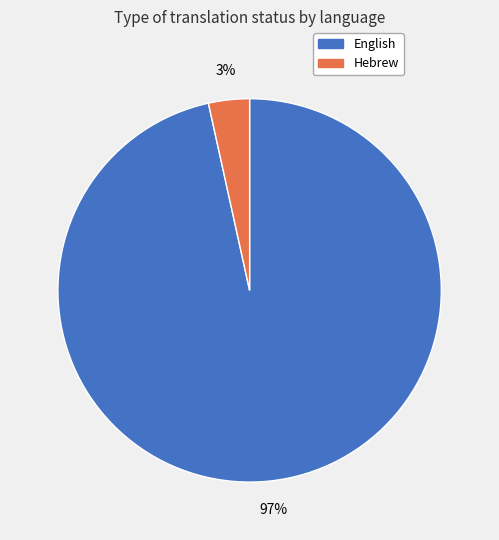

What is the largest slice in the pie chart?

English